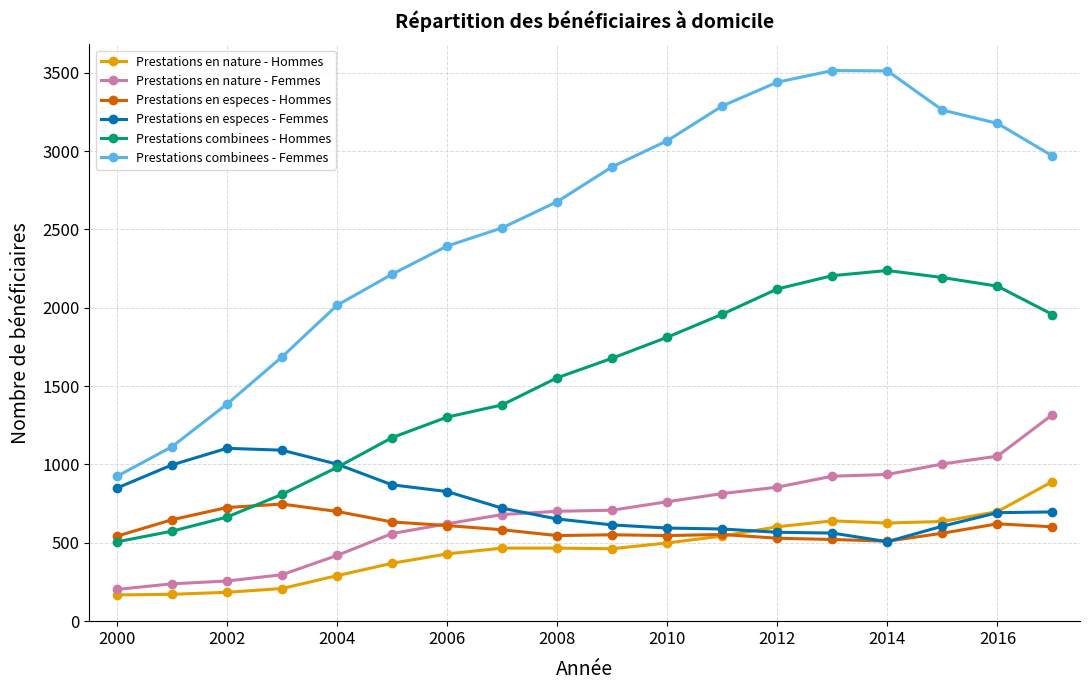

What is the minimum value for Prestations en especes - Hommes?

510